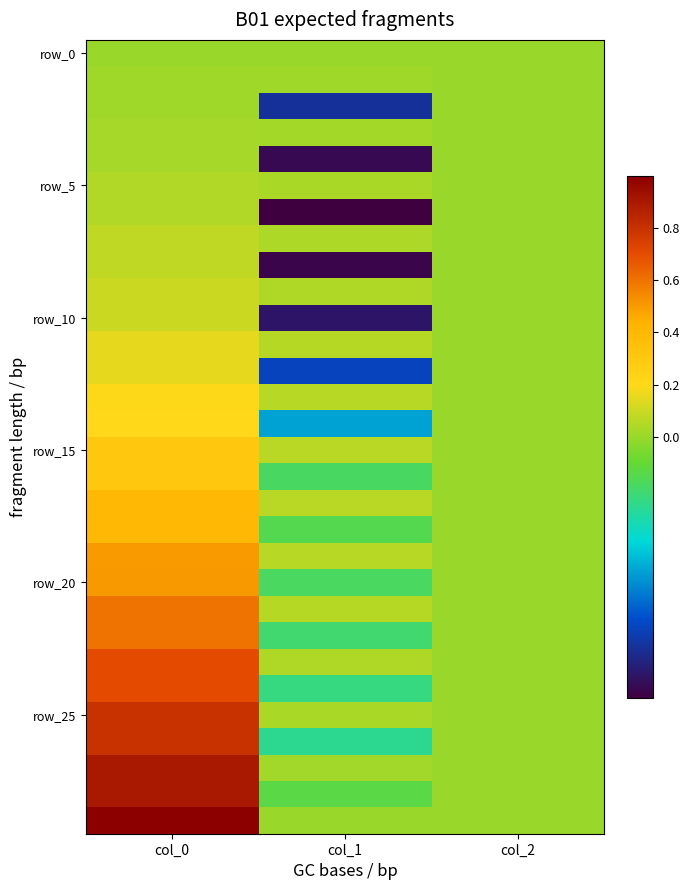

Which has a higher value, col_1 or col_2?

col_1